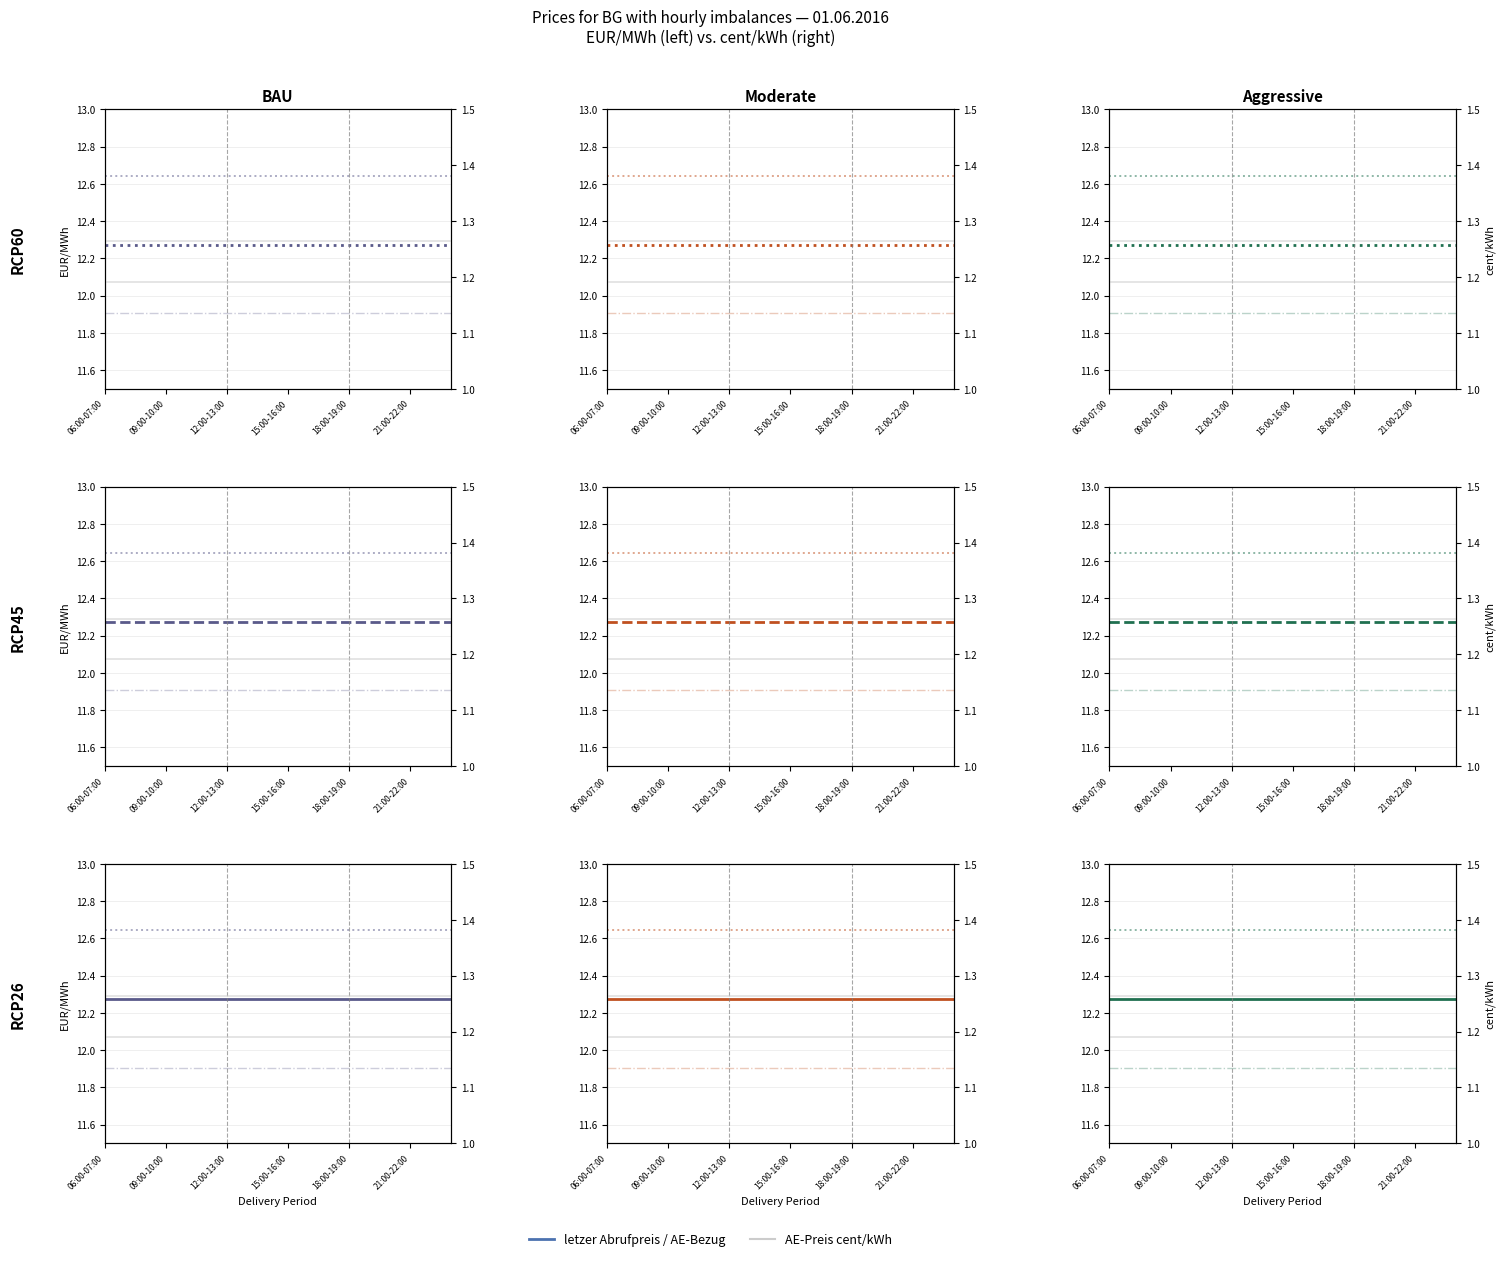

What is the approximate value of letzer Abrufpreis at 09:00-10:00?

12.3